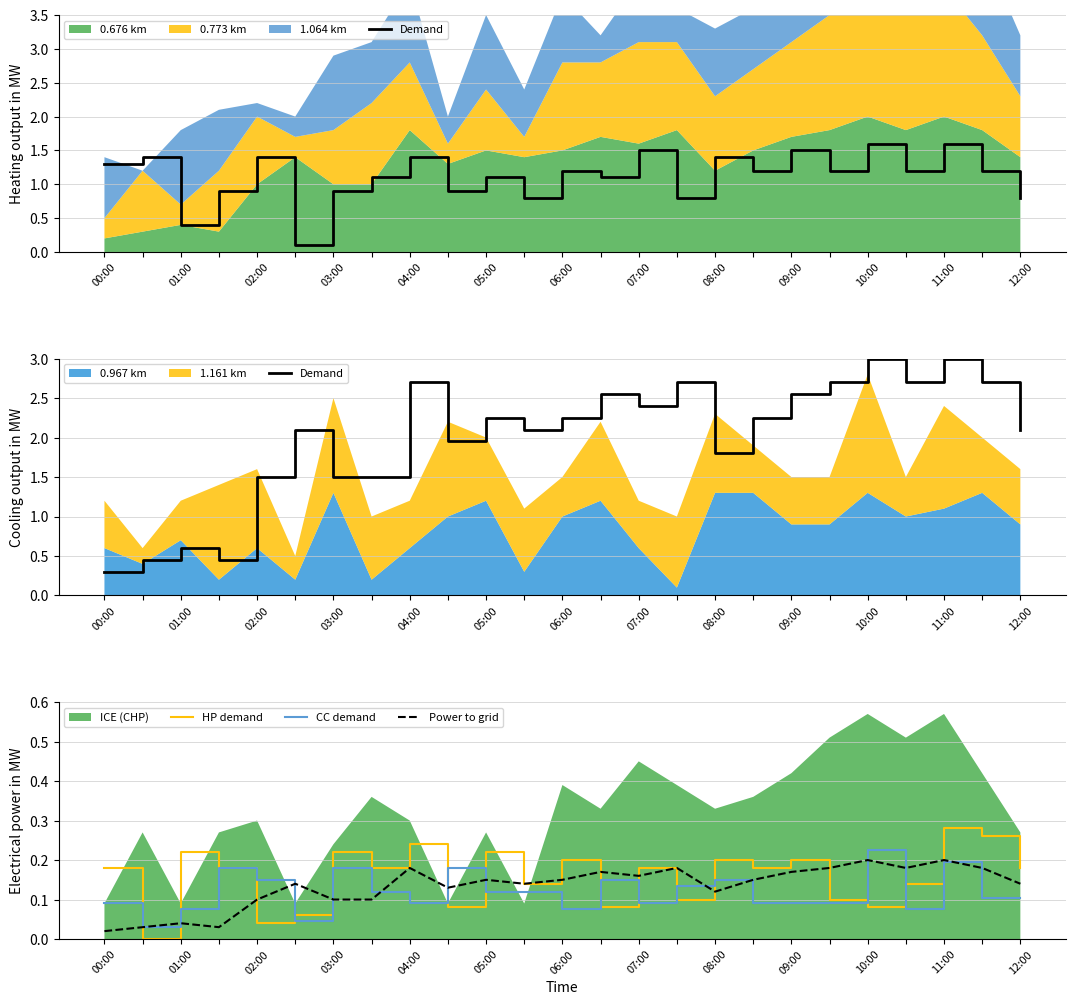

At which label does CC demand reach its peak?

10:00